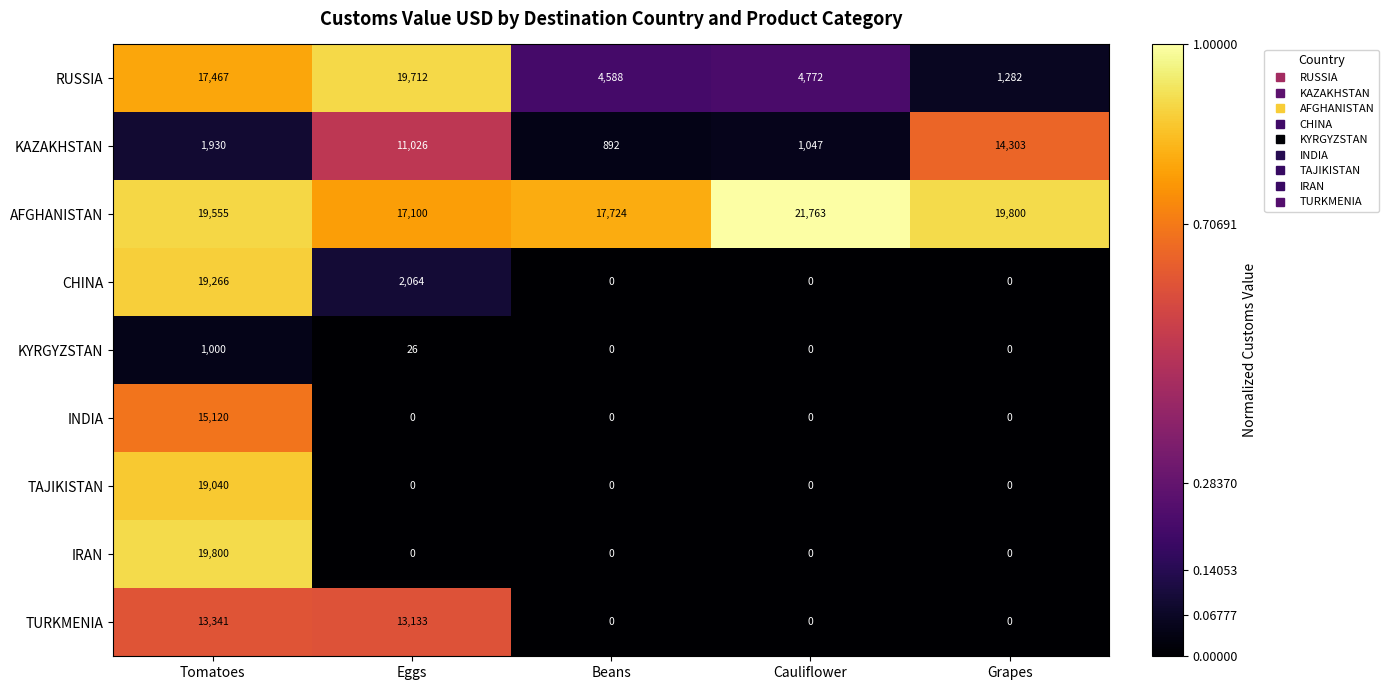

What is the sum of all TAJIKISTAN values?

19040